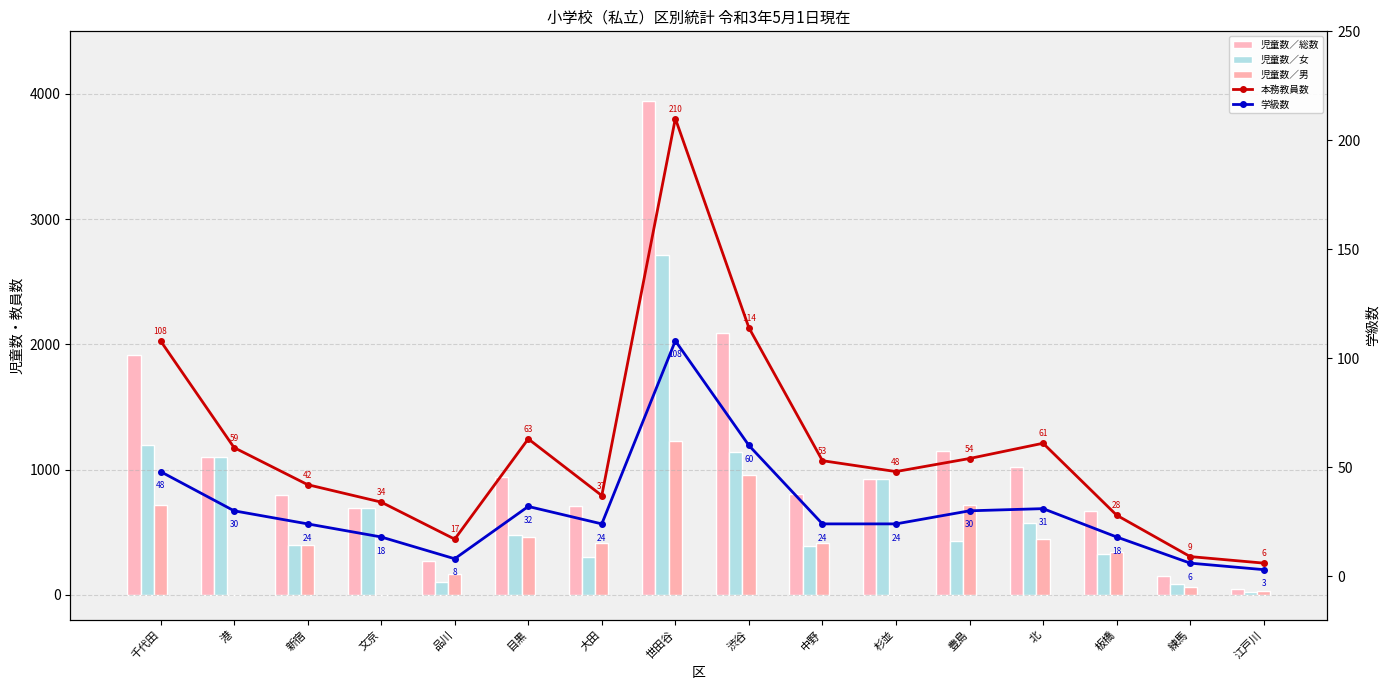

How many data points in 児童数／男 are above 412?

7